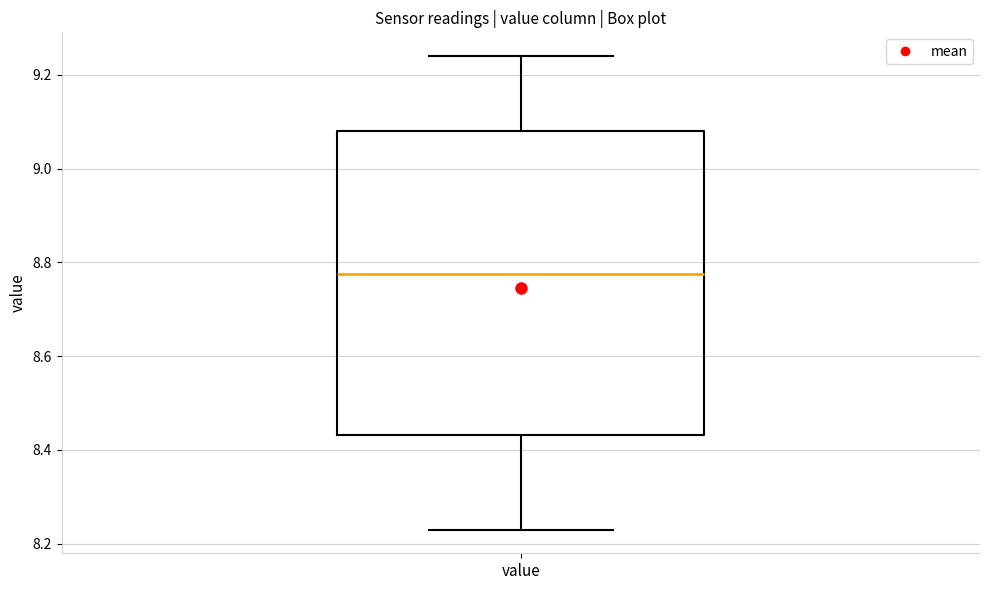

Transcribe this box plot: give where the median line is, the range the box spans, and where the two whiskers end, as read against the y-axis. The values are not printed on the chart, so give them approximately, as read against the axis.

median 8.78, box 8.44 to 9.08, whiskers 8.24 to 9.24